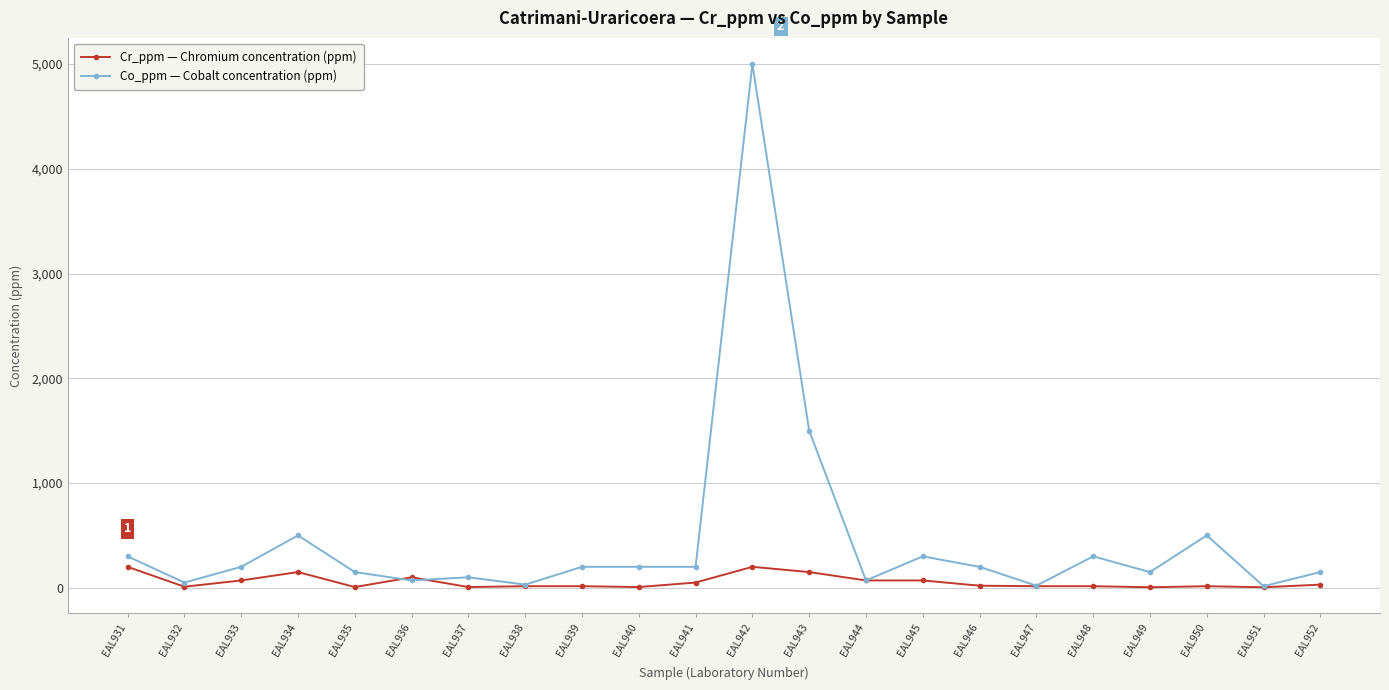

True or false: Co_ppm — Cobalt concentration (ppm) has more than 0 interior local peaks.

True